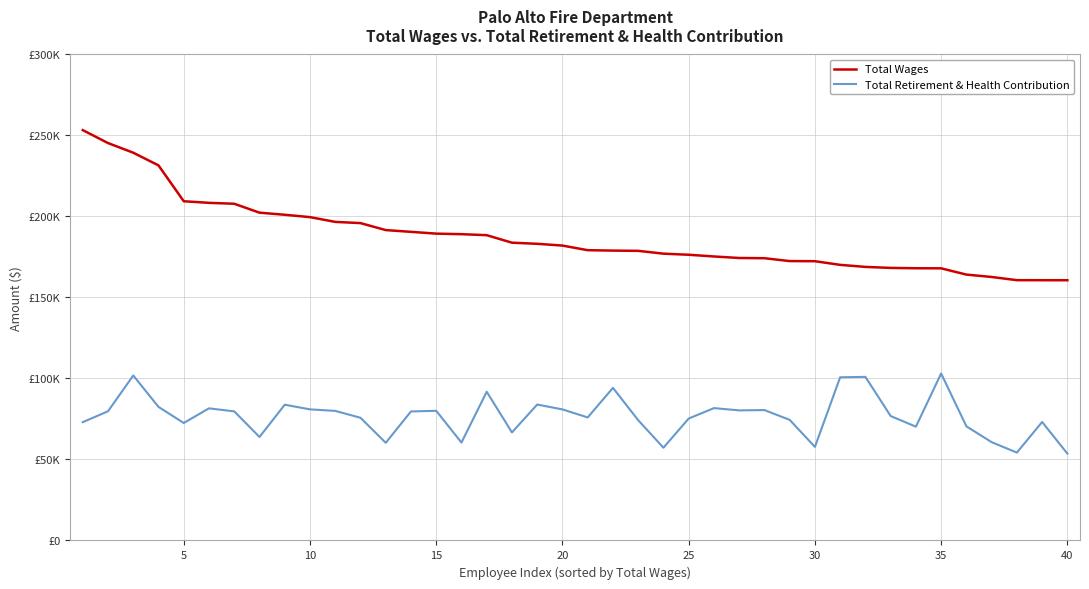

What are all the series names shown in the legend?

Total Wages, Total Retirement & Health Contribution